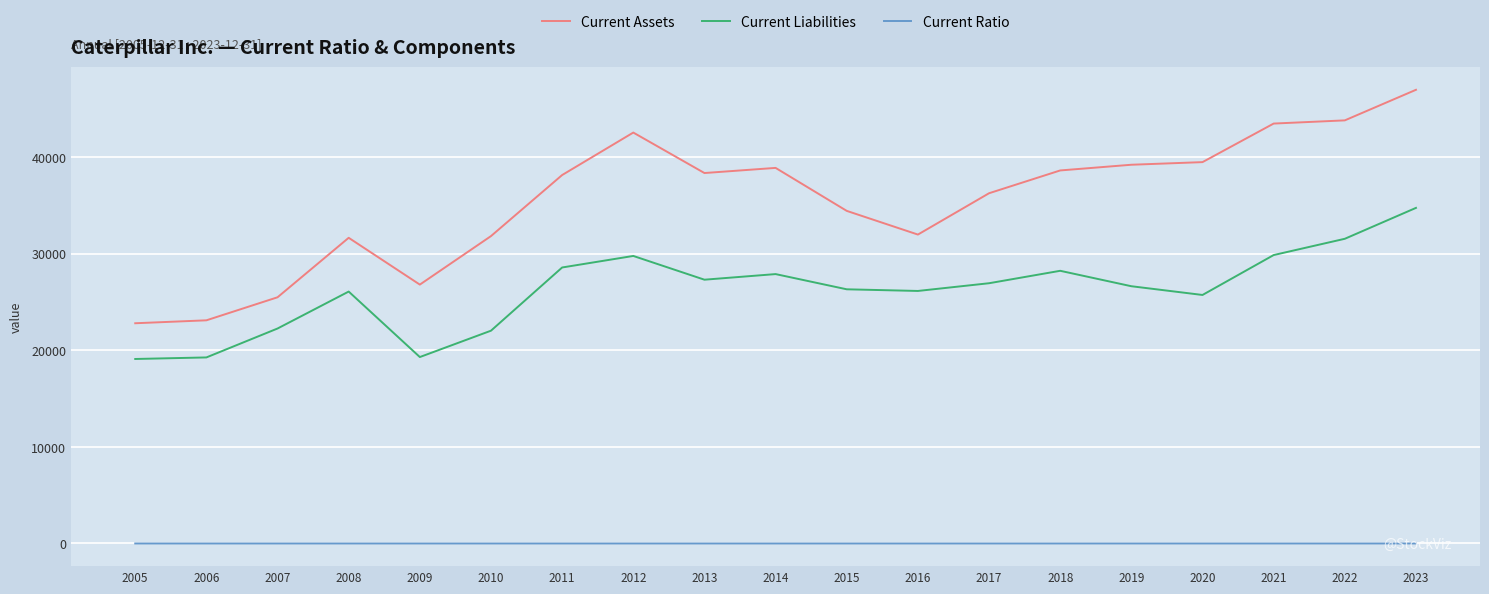

What is the sum of the Current Liabilities values at 2006 and 2009?

38544.0